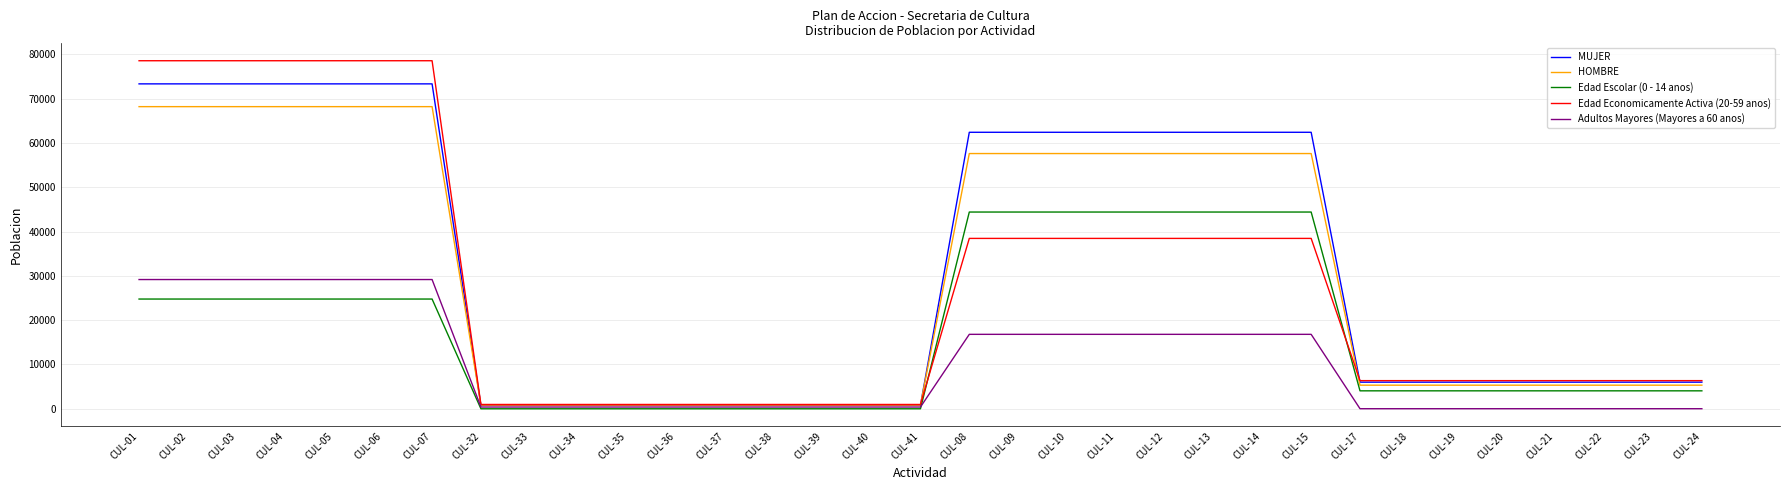

What position from the left is CUL-34?

10